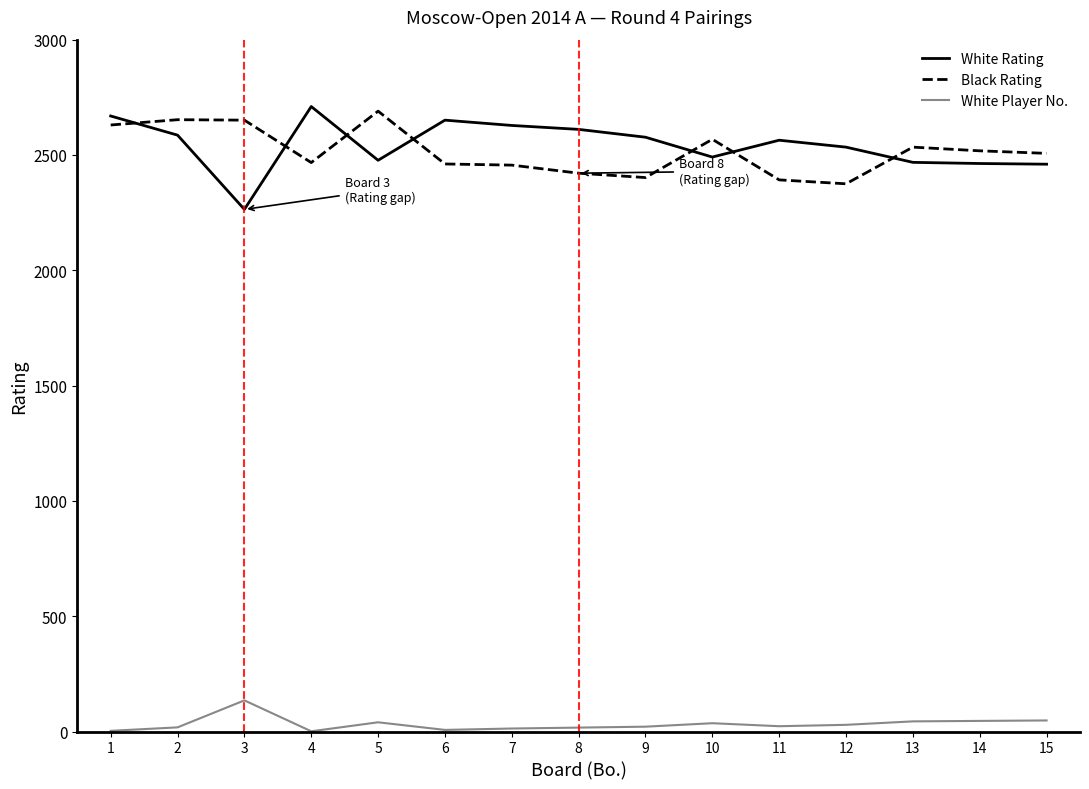

At 3, list the series in order from smallest to largest.

White Player No., White Rating, Black Rating